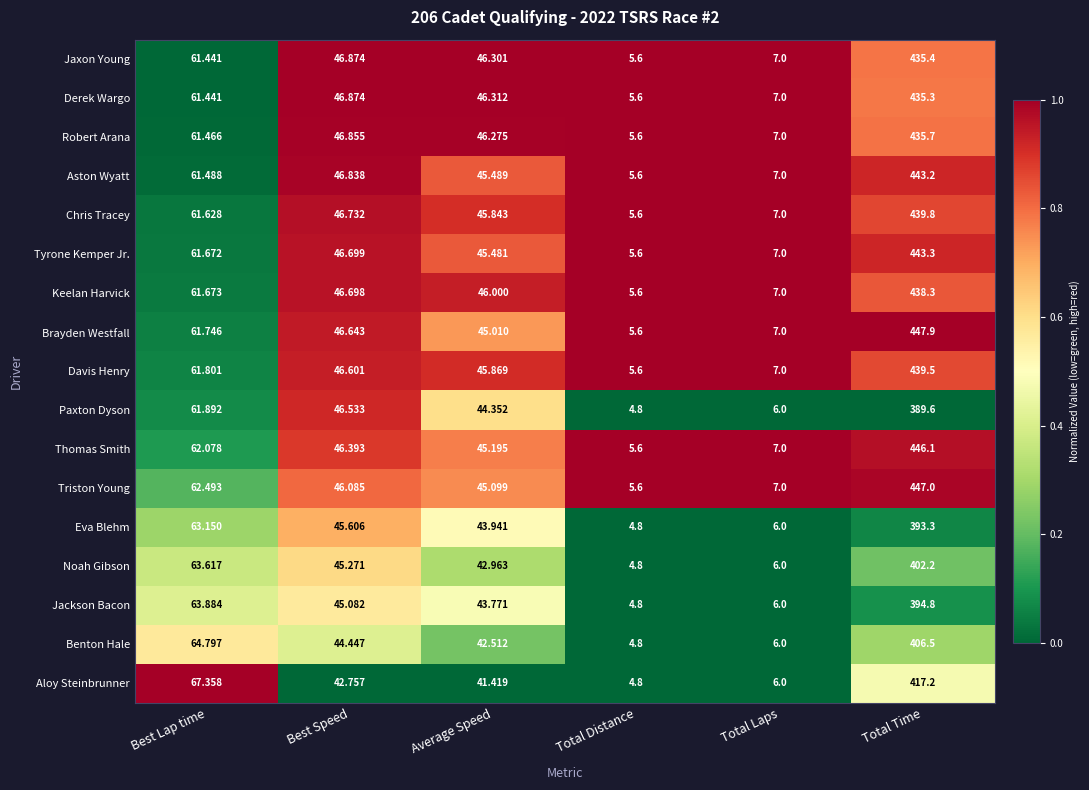

List the labels in order of Jackson Bacon value, largest first.

Total Time, Best Lap time, Best Speed, Average Speed, Total Laps, Total Distance